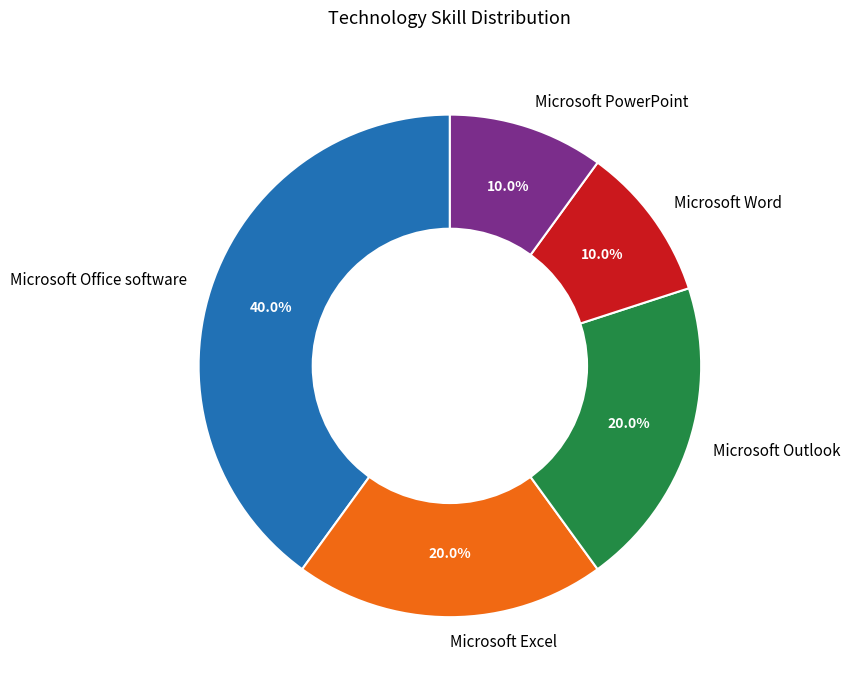

How much of the chart is everything except Microsoft Excel?

80.0%